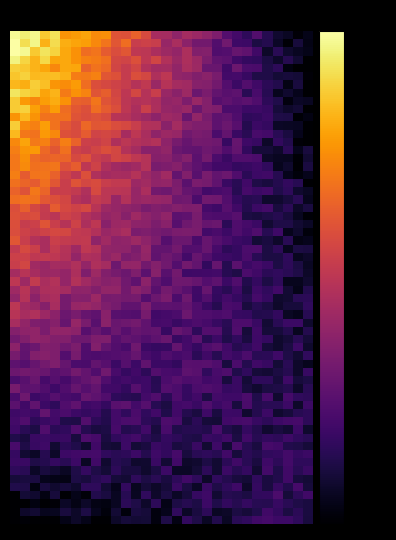

Rank the series by their maximum value, from lowest to highest.

888e6e447d84c46c5083a3835610d4adf66b579, afdaf863aaa0ededed84342f86850fa0baa6a26